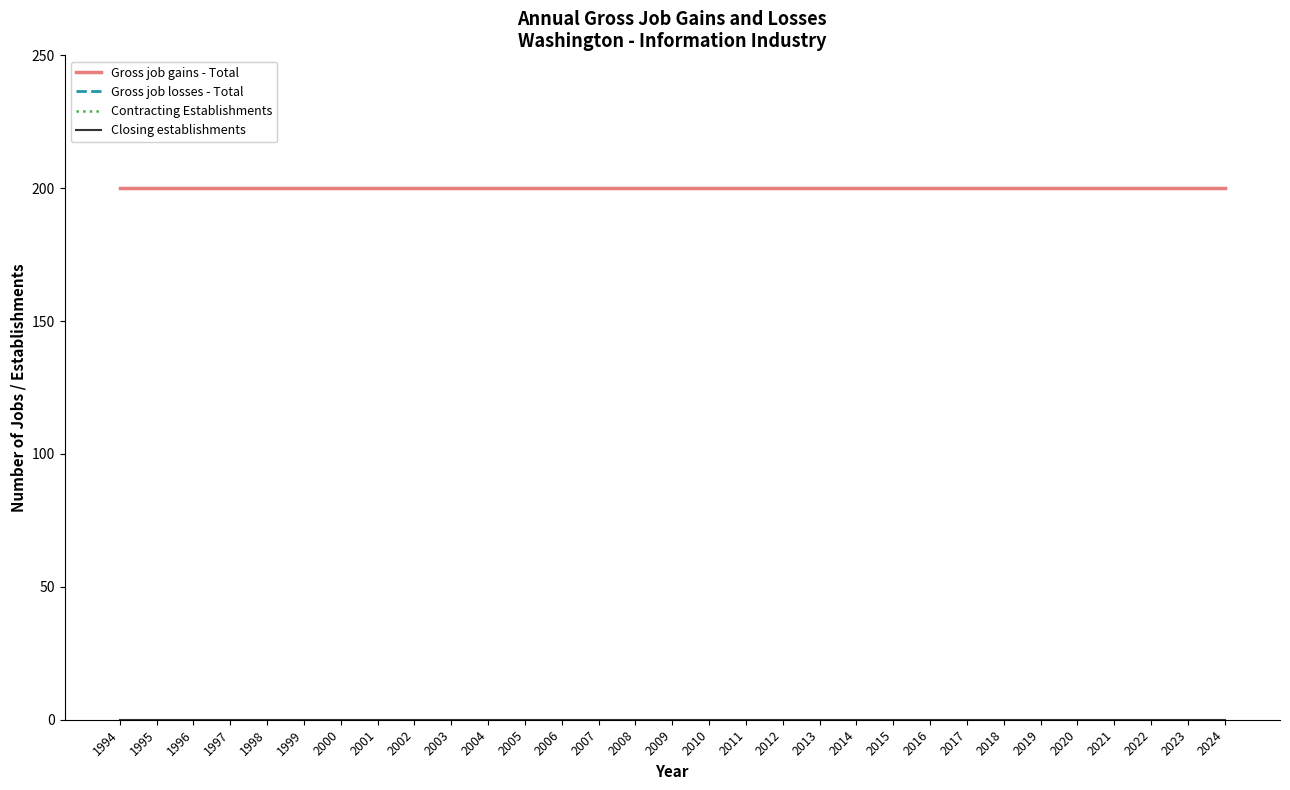

Which series has the widest spread of values?

Gross job gains - Total